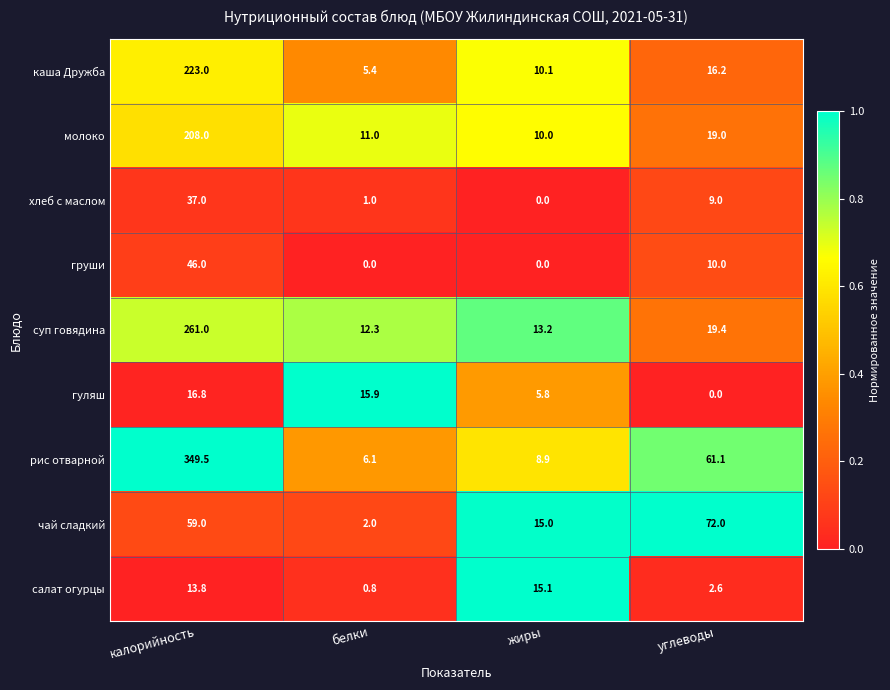

At how many categories does at least one series exceed 0?

4